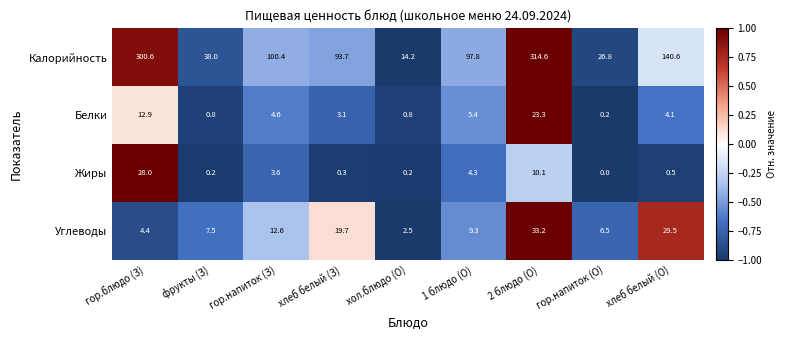

At which label is Углеводы closest to 17?

хлеб белый (З)